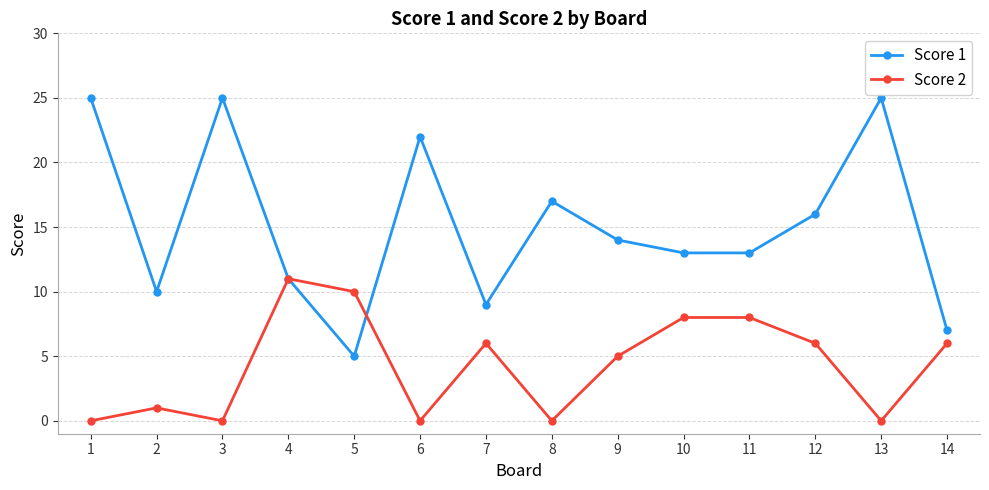

True or false: Score 1 has a value of 6 at 7.

False